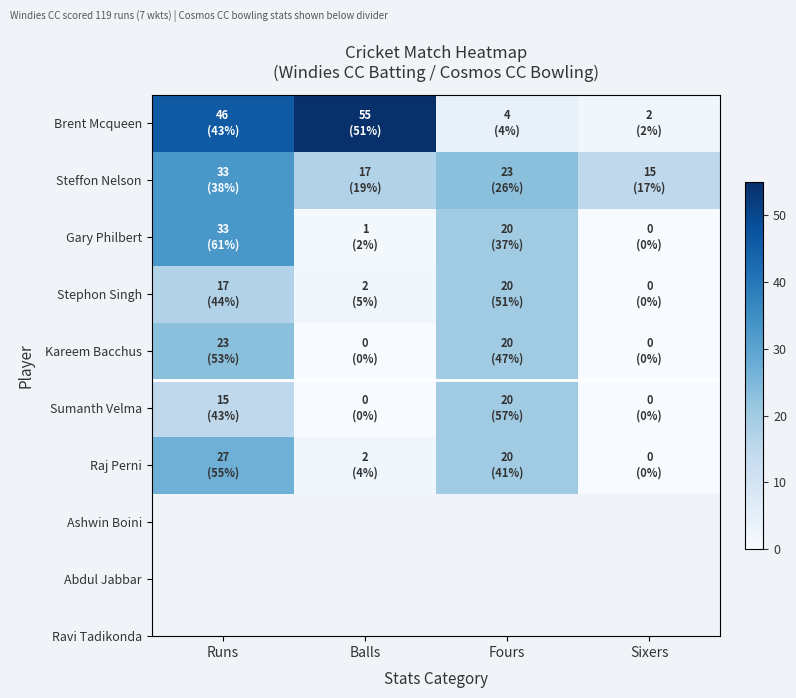

Reading right to left, extract all data points from this chart.

Brent Mcqueen: Sixers=2	Fours=4	Balls=55	Runs=46
Steffon Nelson: Sixers=15	Fours=23	Balls=17	Runs=33
Gary Philbert: Sixers=0	Fours=20	Balls=1	Runs=33
Stephon Singh: Sixers=0	Fours=20	Balls=2	Runs=17
Kareem Bacchus: Sixers=0	Fours=20	Balls=0	Runs=23
Sumanth Velma: Sixers=0	Fours=20	Balls=0	Runs=15
Raj Perni: Sixers=0	Fours=20	Balls=2	Runs=27